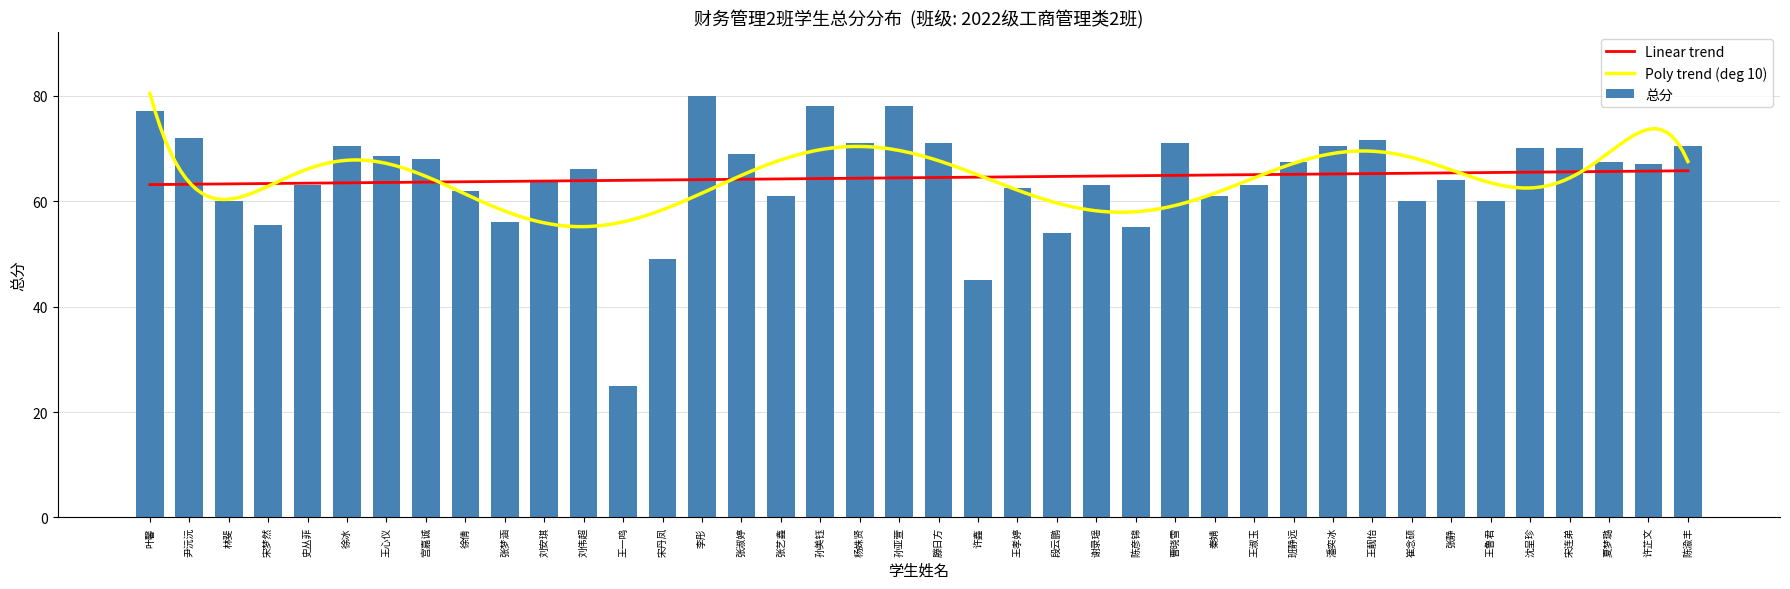

What is the difference between the maximum and minimum values?

55.0